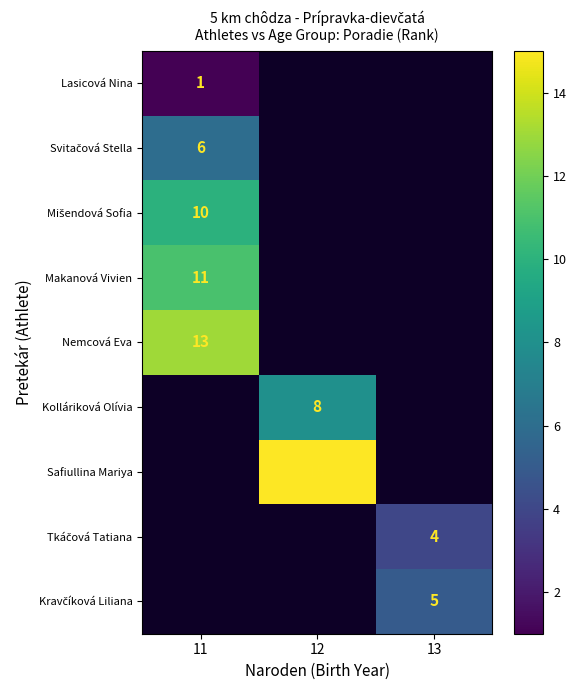

How many distinct data groups are displayed?

9